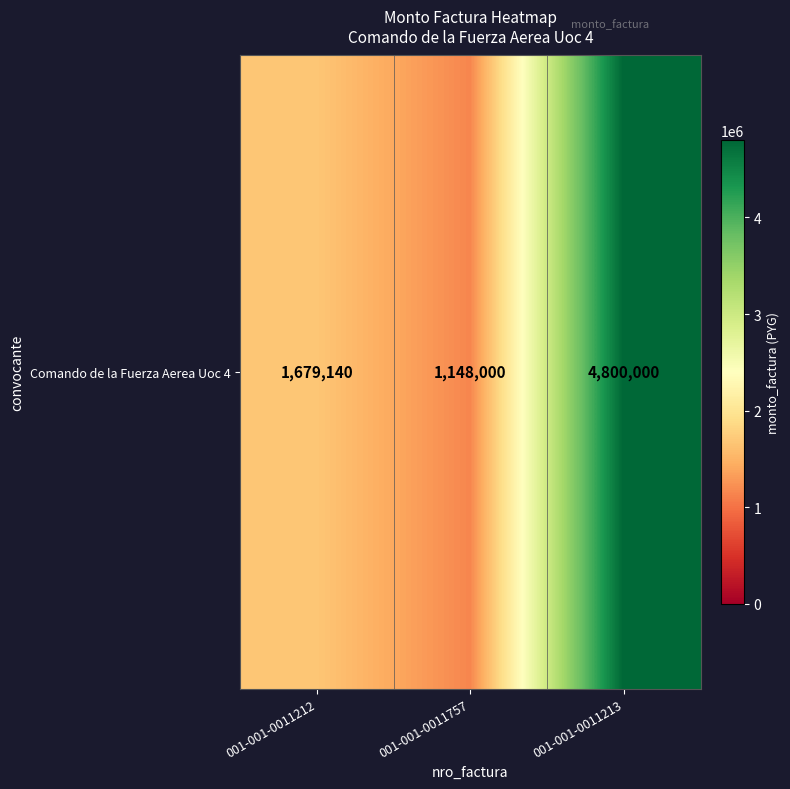

Reading left to right, transcribe all the data shown in this chart.

1679140	1148000	4800000